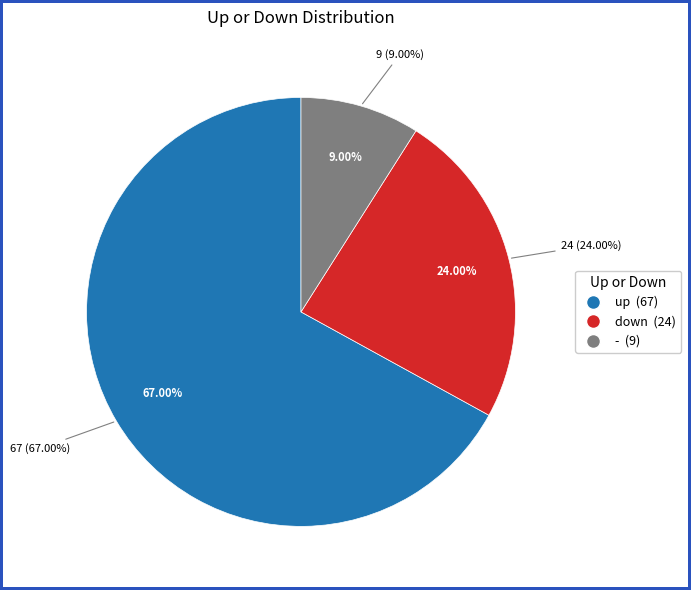

What is the smallest slice in the pie chart?

-